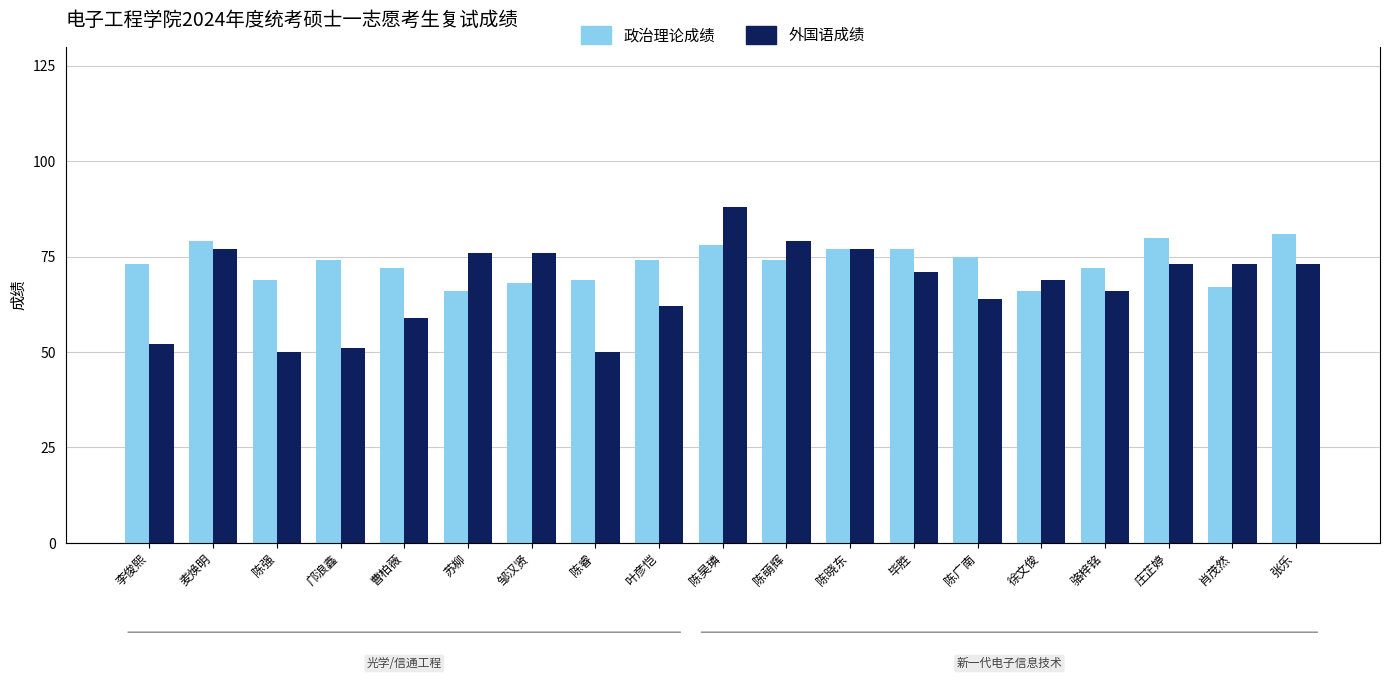

What is the lowest value of the 政治理论成绩 series?

66